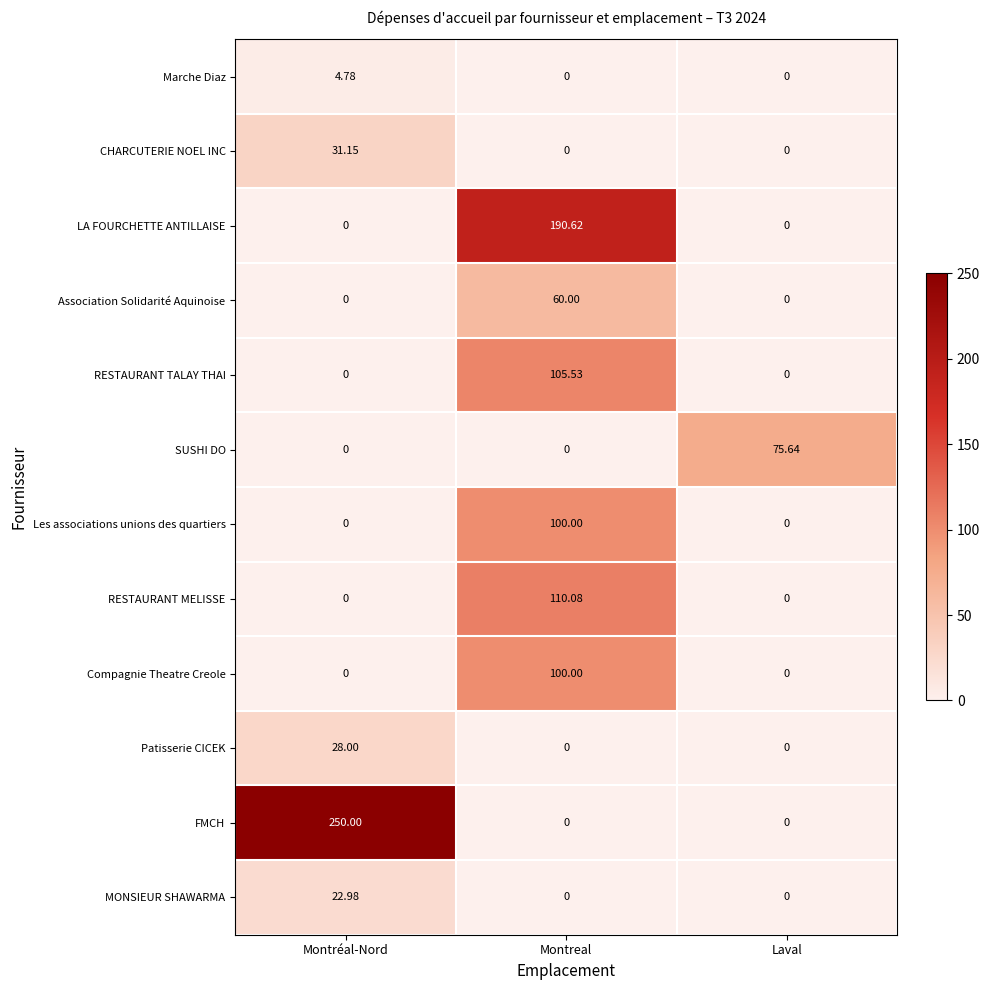

Which series has the largest range (max minus min)?

FMCH